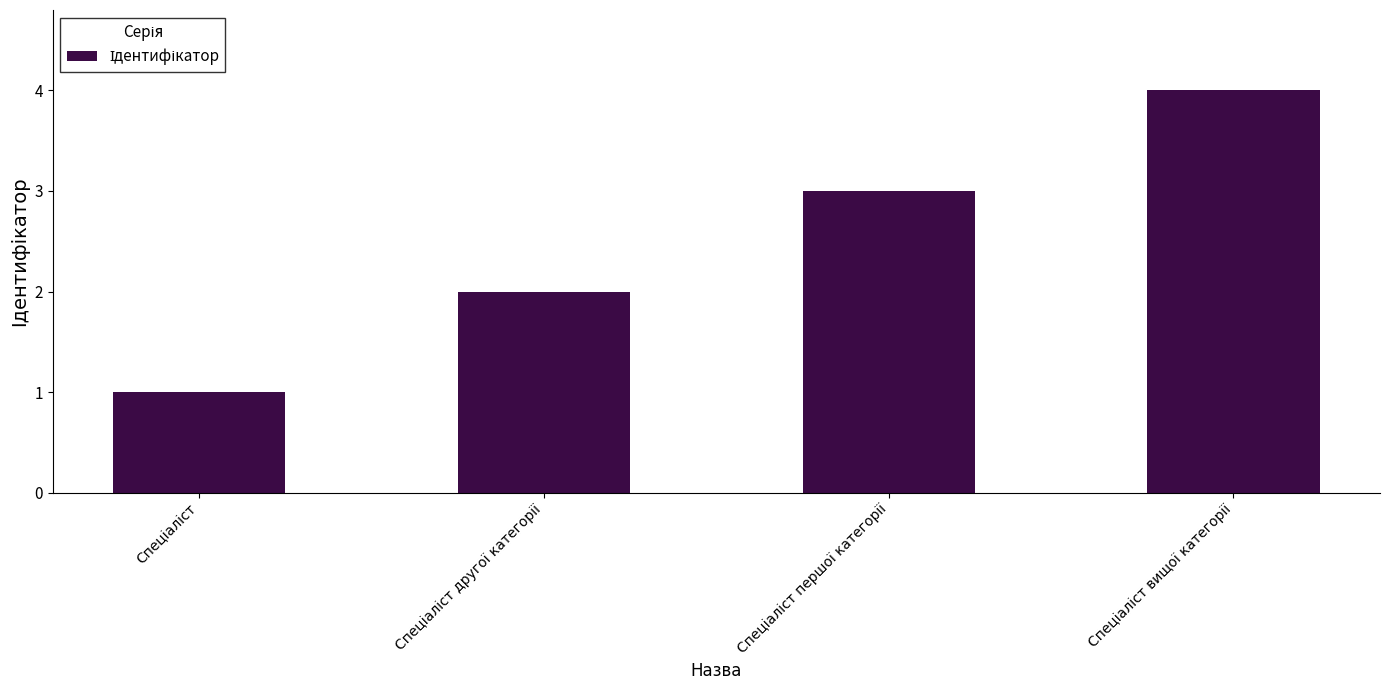

How many bars are there in total?

4